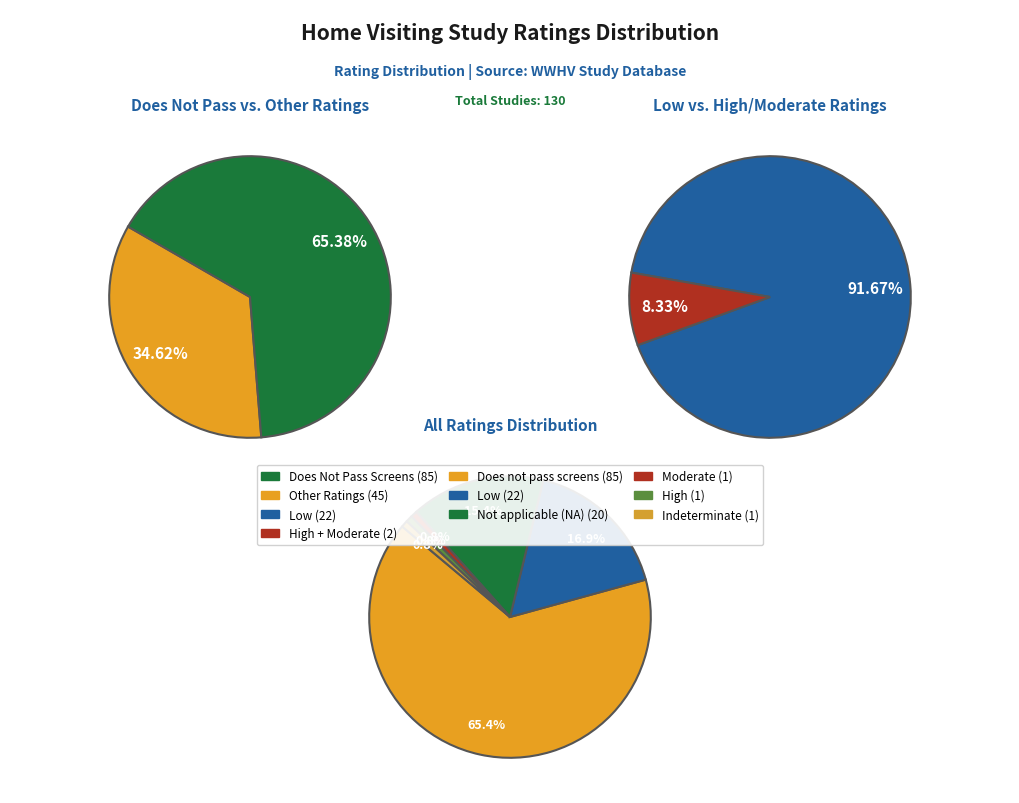

What percentage is NOT represented by Not applicable (NA)?

84.6%